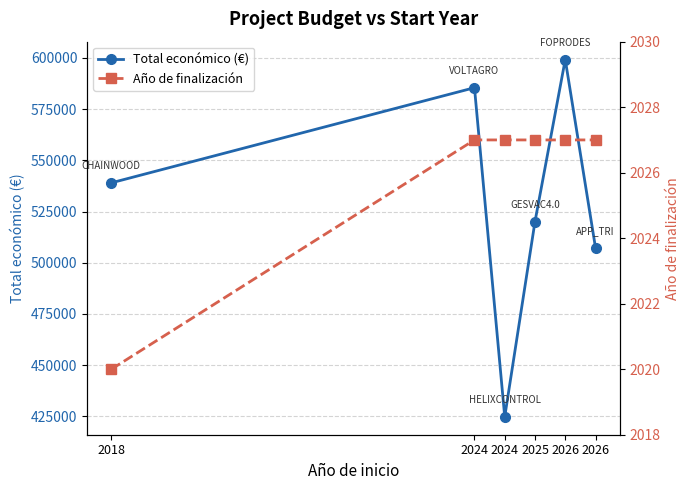

True or false: Año de finalización and Total económico (€) cross at least once.

False